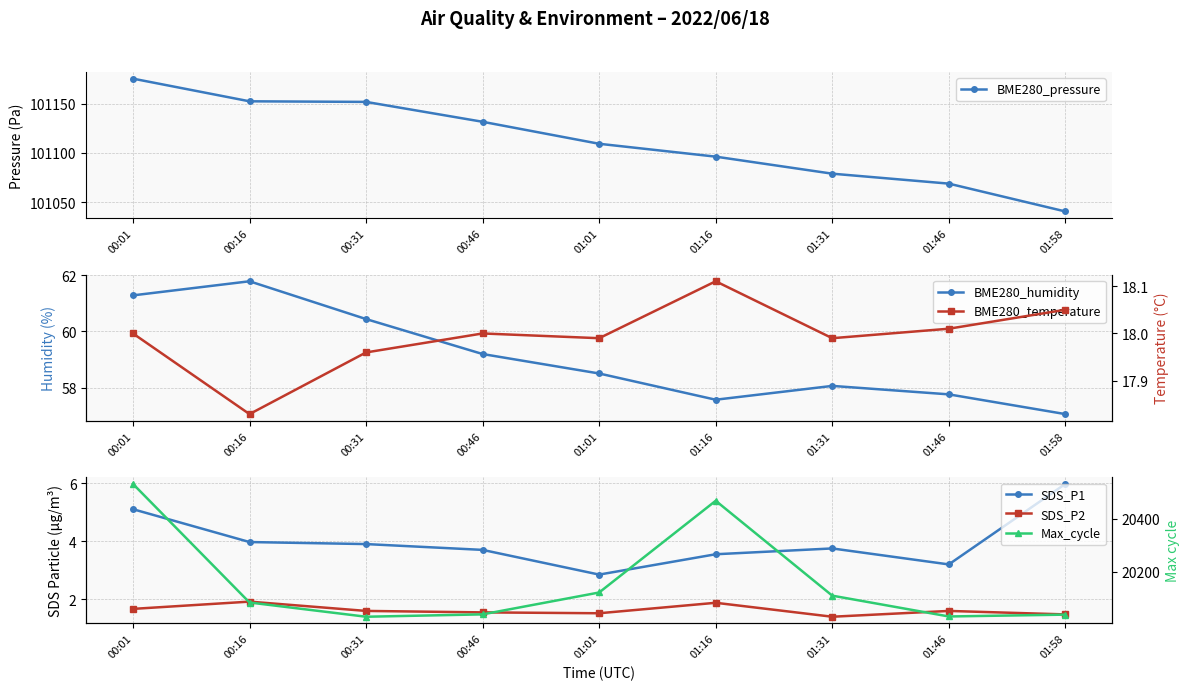

What are all the series names shown in the legend?

BME280_pressure, BME280_humidity, SDS_P1, SDS_P2, BME280_temperature, Max_cycle